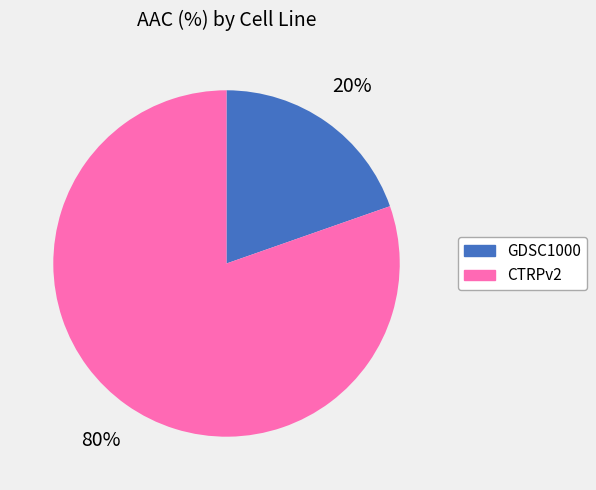

Approximately how many times larger is the value at GDSC1000 compared to CTRPv2?

0.2